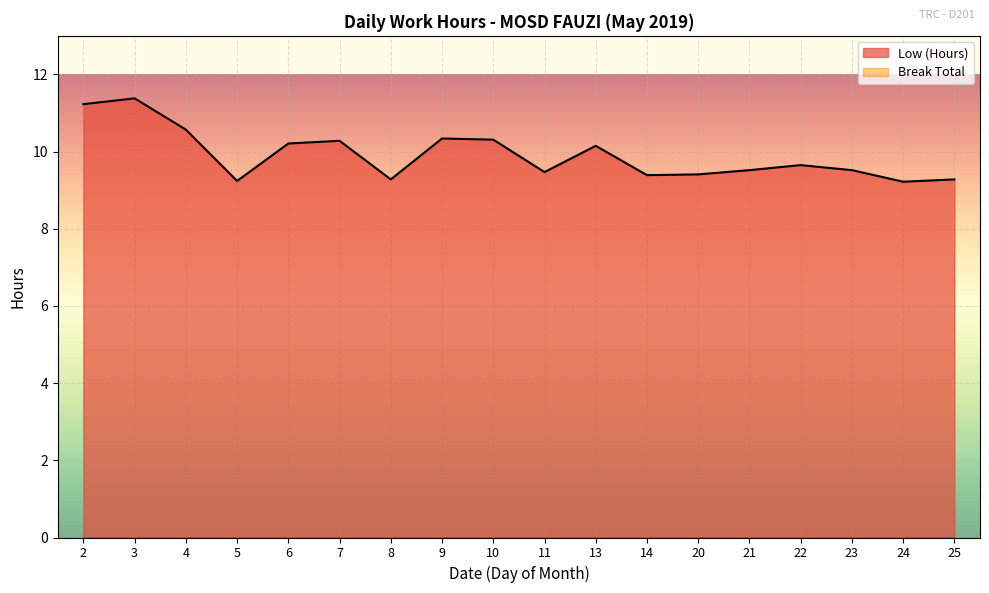

What is the difference between the maximum and second lowest values?

2.1